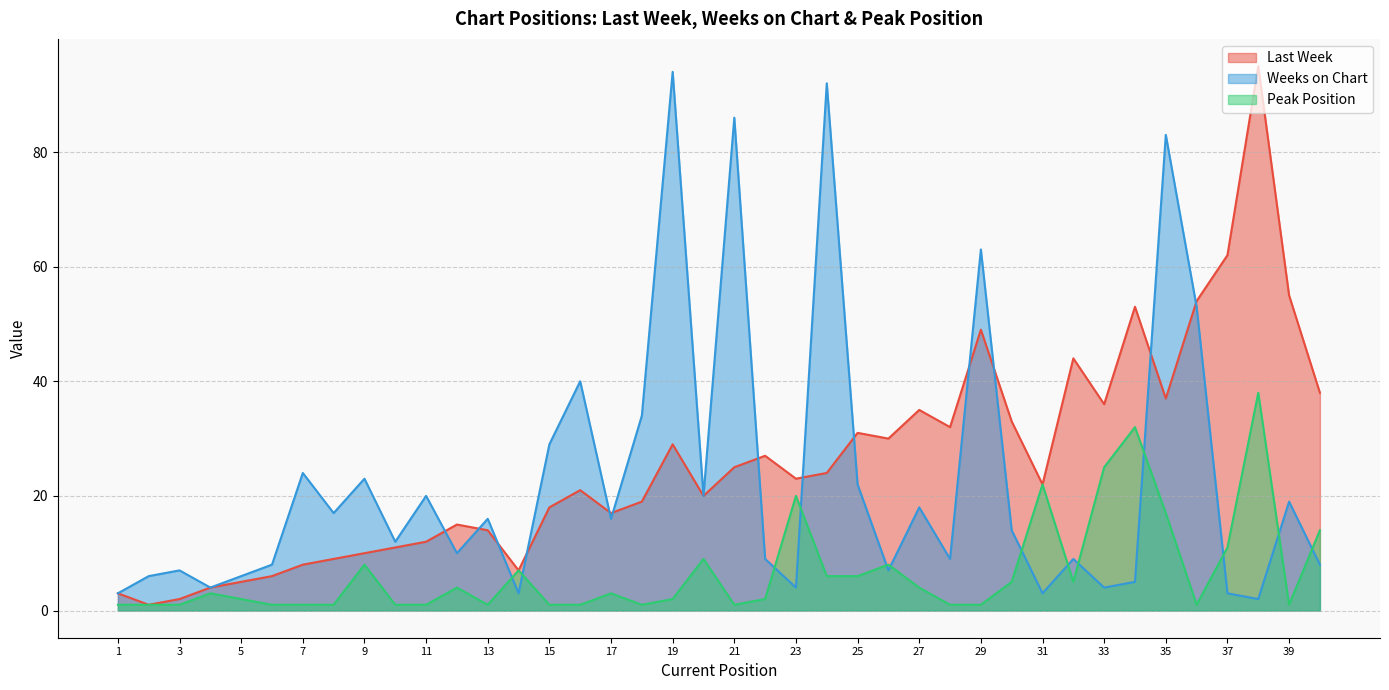

Reading left to right, list all the values displayed in this chart.

Last Week: 1=3	2=1	3=2	4=4	5=5	6=6	7=8	8=9	9=10	10=11	11=12	12=15	13=14	14=7	15=18	16=21	17=17	18=19	19=29	20=20	21=25	22=27	23=23	24=24	25=31	26=30	27=35	28=32	29=49	30=33	31=22	32=44	33=36	34=53	35=37	36=54	37=62	38=95	39=55	40=38
Weeks on Chart: 1=3	2=6	3=7	4=4	5=6	6=8	7=24	8=17	9=23	10=12	11=20	12=10	13=16	14=3	15=29	16=40	17=16	18=34	19=94	20=20	21=86	22=9	23=4	24=92	25=22	26=7	27=18	28=9	29=63	30=14	31=3	32=9	33=4	34=5	35=83	36=53	37=3	38=2	39=19	40=8
Peak Position: 1=1	2=1	3=1	4=3	5=2	6=1	7=1	8=1	9=8	10=1	11=1	12=4	13=1	14=7	15=1	16=1	17=3	18=1	19=2	20=9	21=1	22=2	23=20	24=6	25=6	26=8	27=4	28=1	29=1	30=5	31=22	32=5	33=25	34=32	35=17	36=1	37=11	38=38	39=1	40=14